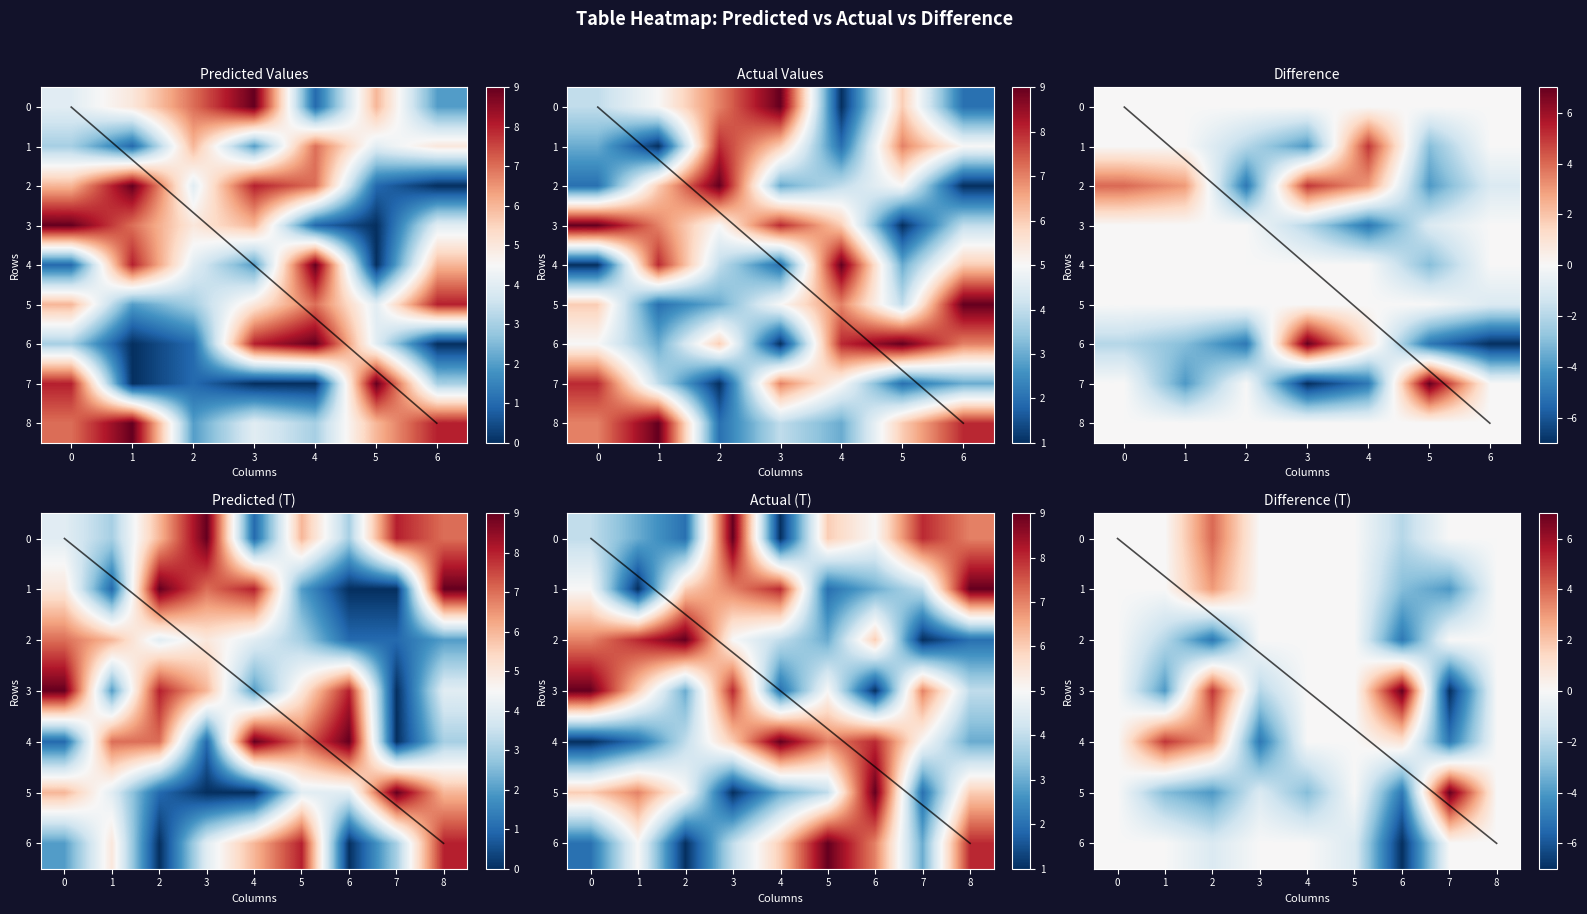

Reading left to right, list all the values displayed in this chart.

Row1: 4	5	7	9	1	6	2
Row2: 3	1	6	2	7	4	5
Row3: 6	9	4	8	7	1	0
Row4: 9	7	5	6	1	0	4
Row5: 1	8	4	2	9	0	6
Row6: 6	2	3	5	7	4	8
Row7: 3	0	1	8	9	4	0
Row8: 8	0	1	0	0	9	3
Row9: 7	9	2	4	3	6	8
Row10: 4	5	7	9	1	6	2
Row11: 3	1	8	6	2	7	5
Row12: 2	6	9	3	4	5	1
Row13: 9	7	5	8	6	1	4
Row14: 1	8	4	2	9	3	6
Row15: 6	2	3	5	7	4	9
Row16: 5	3	6	1	8	9	7
Row17: 8	4	1	7	5	2	3
Row18: 7	9	2	4	3	6	8